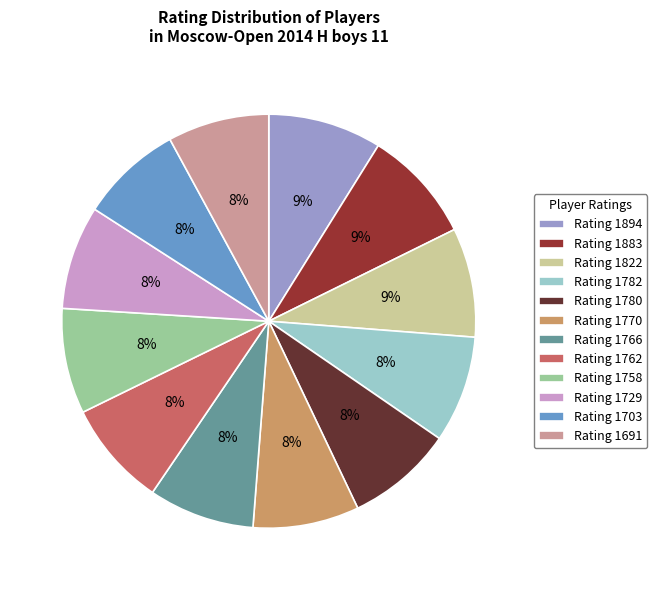

To the nearest percent, what is the average slice percentage?

8%